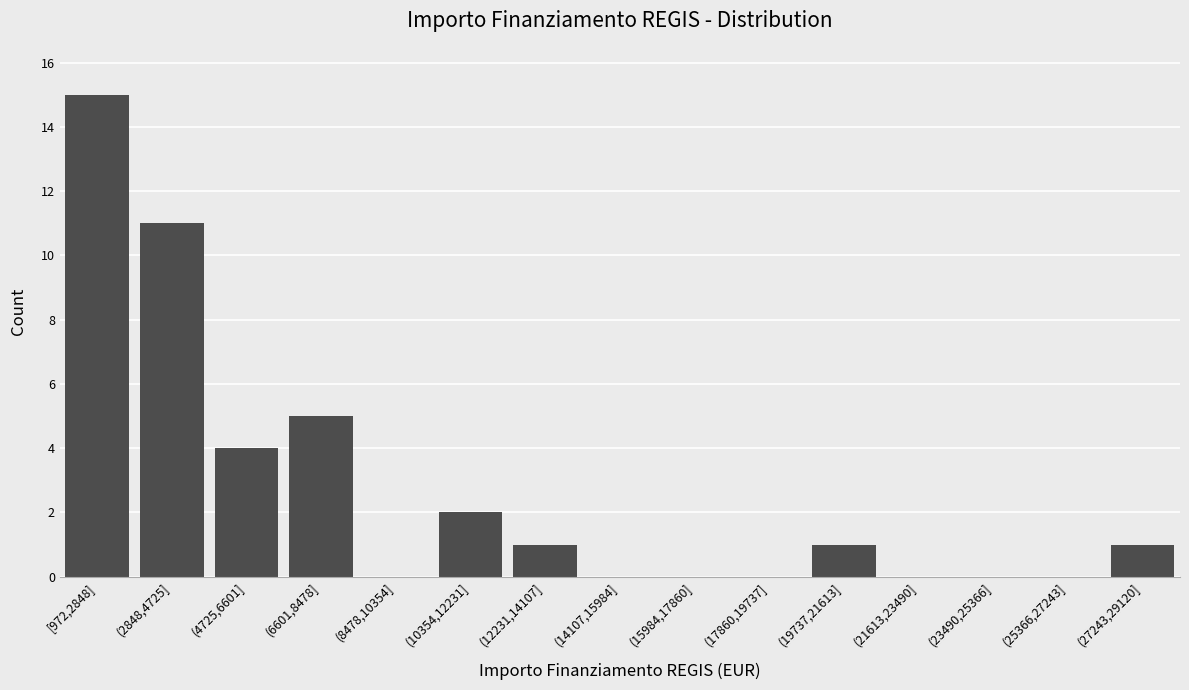

Reading right to left, transcribe all the data shown in this chart.

(27243,29120]=1	(25366,27243]=0	(23490,25366]=0	(21613,23490]=0	(19737,21613]=1	(17860,19737]=0	(15984,17860]=0	(14107,15984]=0	(12231,14107]=1	(10354,12231]=2	(8478,10354]=0	(6601,8478]=5	(4725,6601]=4	(2848,4725]=11	[972,2848]=15